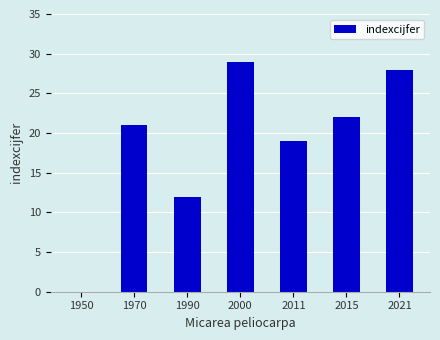

Approximately how many times larger is the value at 2011 compared to 1970?

0.9